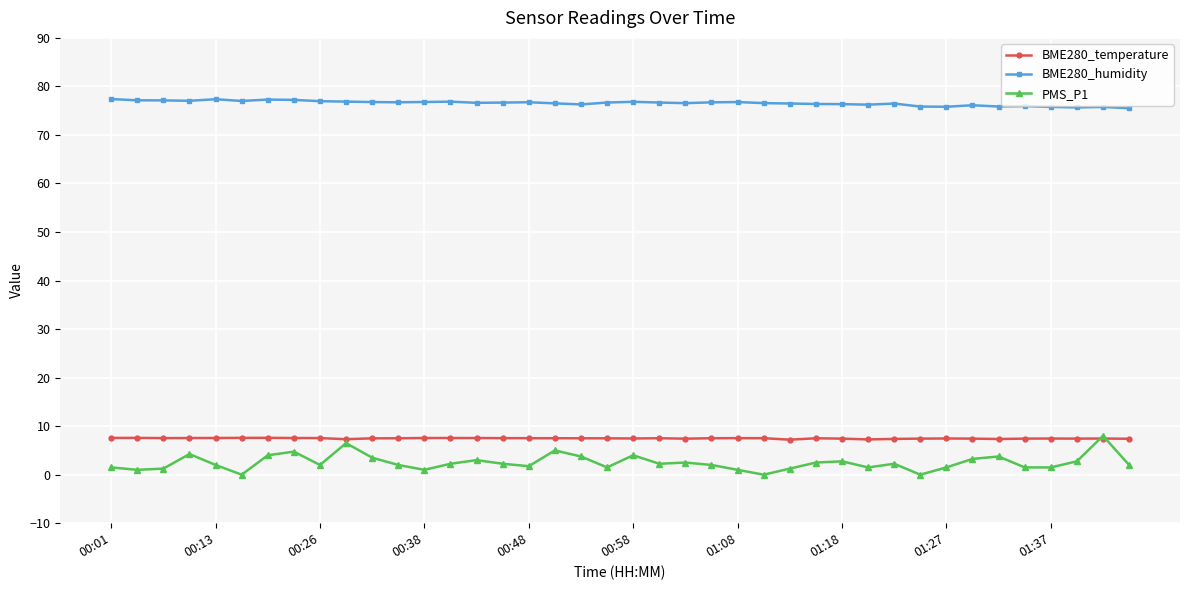

What is the value of the BME280_temperature point at the 5th from the left?

7.6